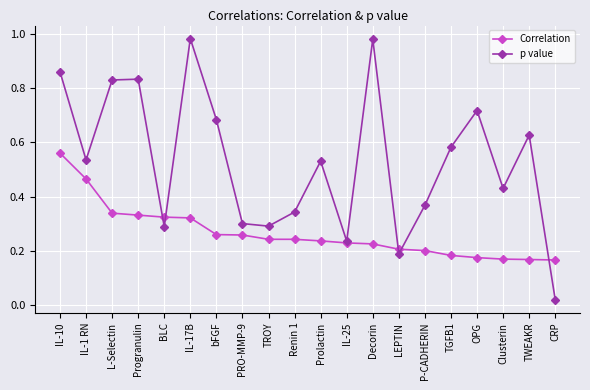

What position from the left is CRP?

20